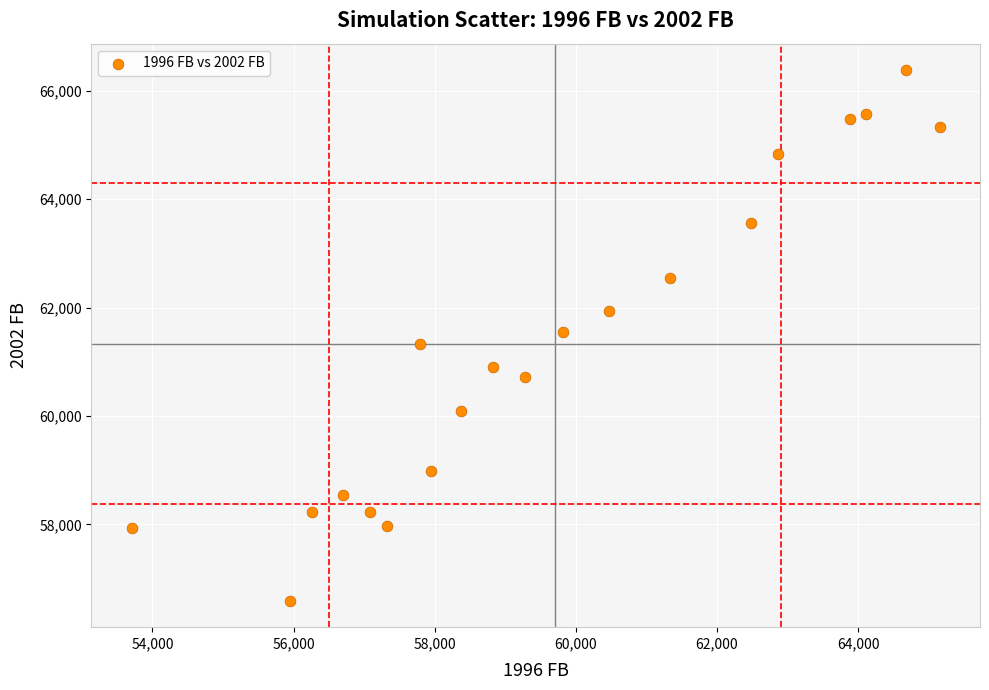

What is the range of X values (max minus min)?

11447.2